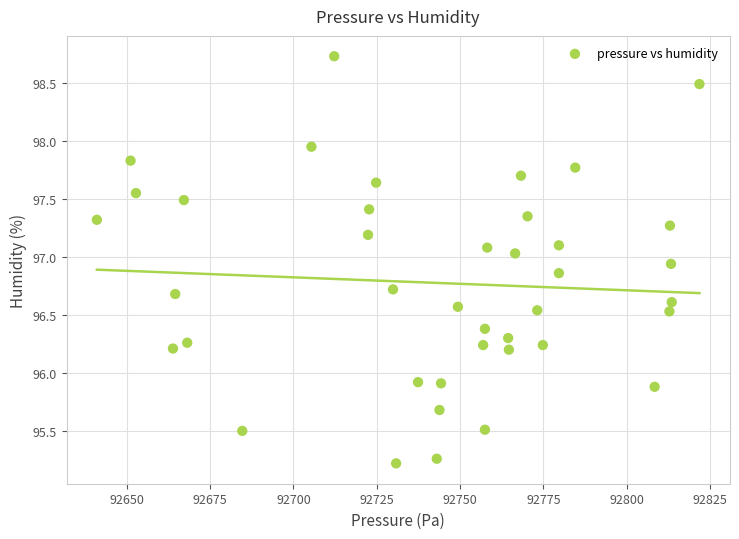

What is the range of Y values (max minus min)?

3.5